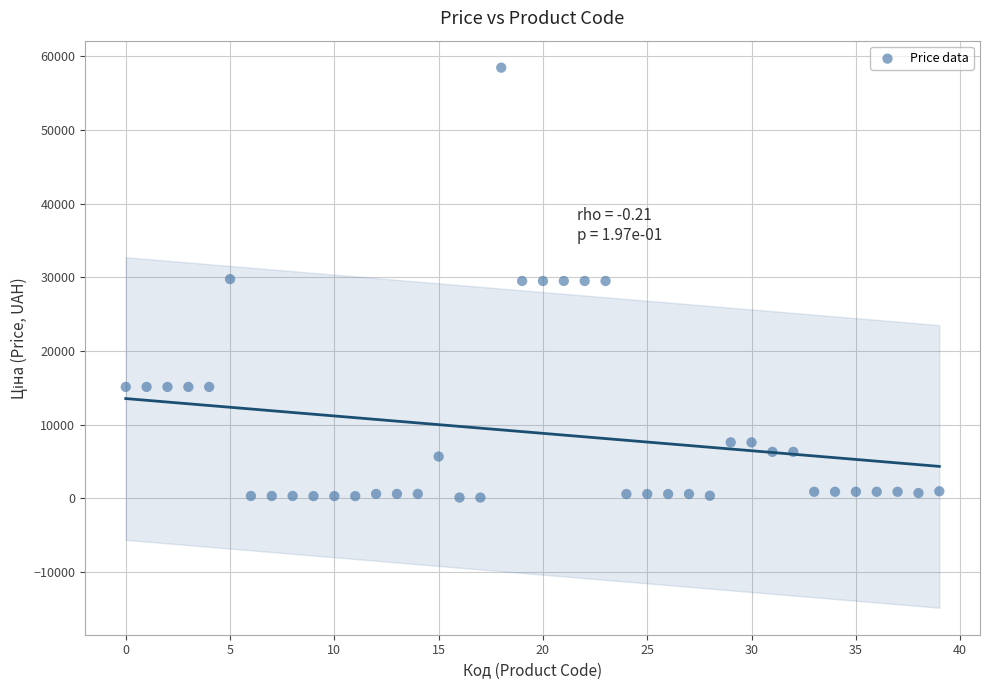

What is the range of Y values (max minus min)?

58312.4